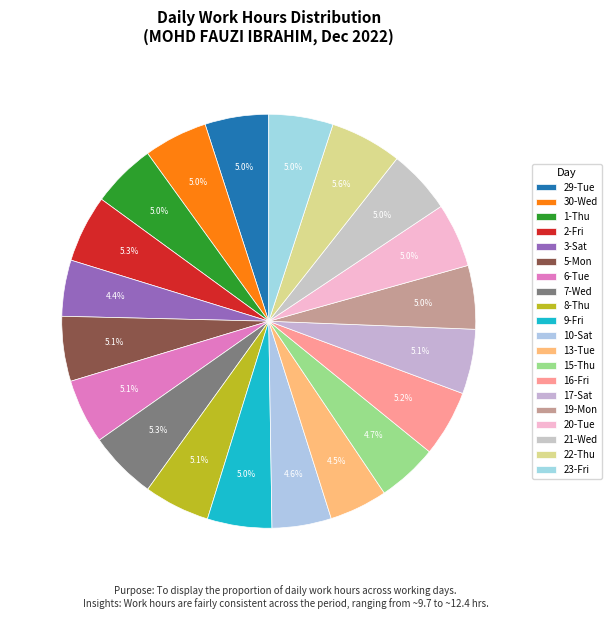

True or false: 9-Fri accounts for 5% of the total.

True